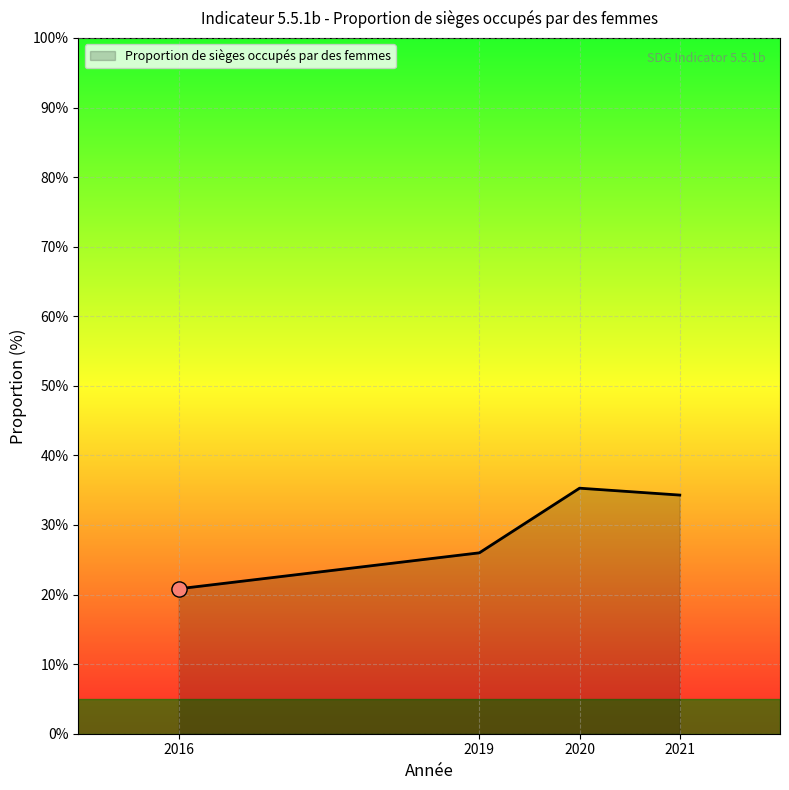

Approximately how many times larger is the value at 2016 compared to 2019?

0.8